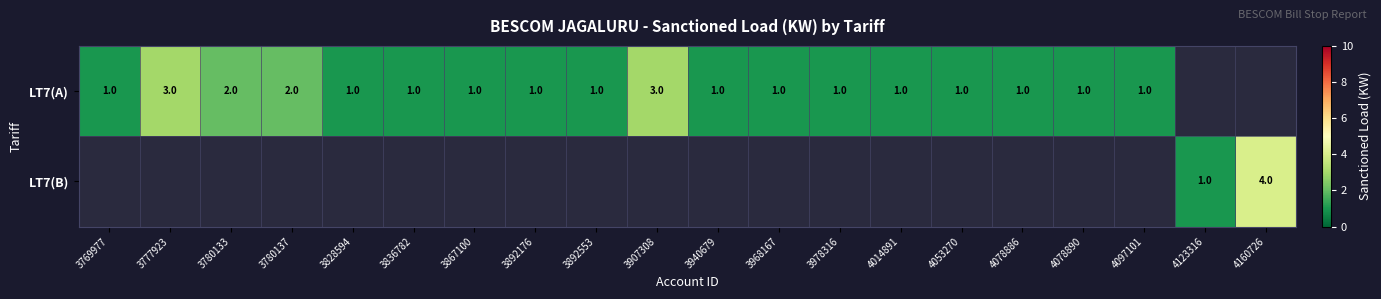

The value of LT7(B) at 4160726 is 4. True or false?

True